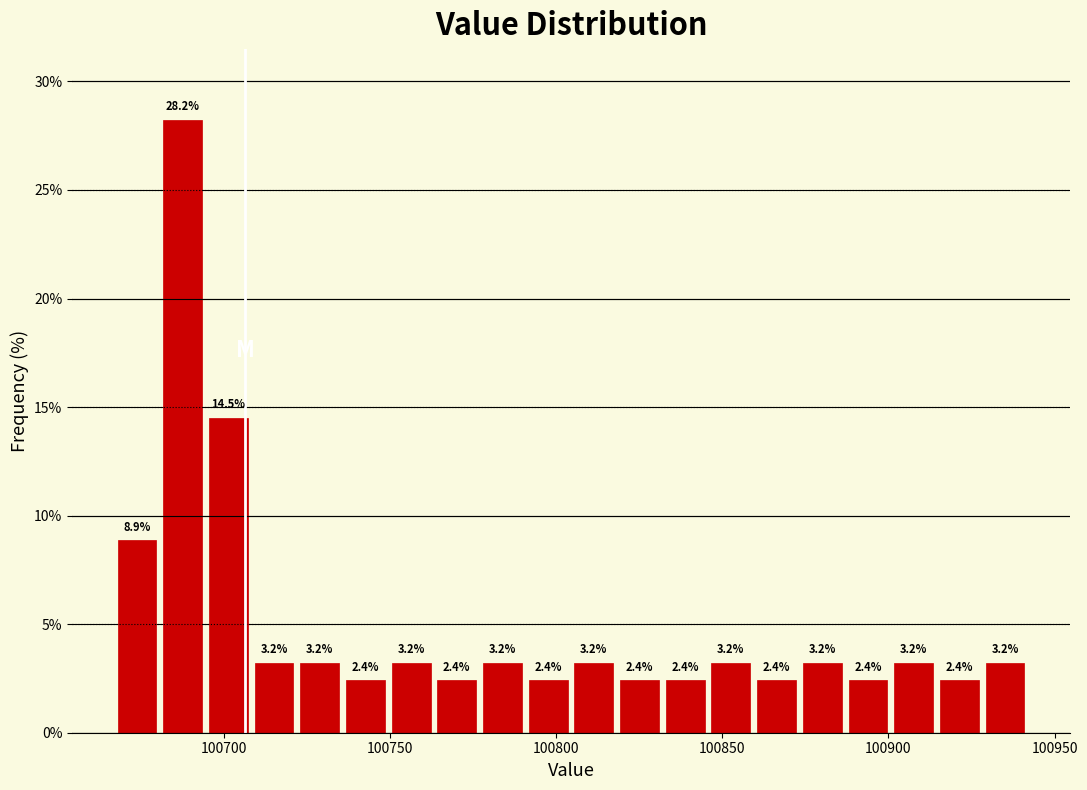

Around what value on the x-axis is the tallest bar? Give the approximate position of its centre, as read against the axis.

100690